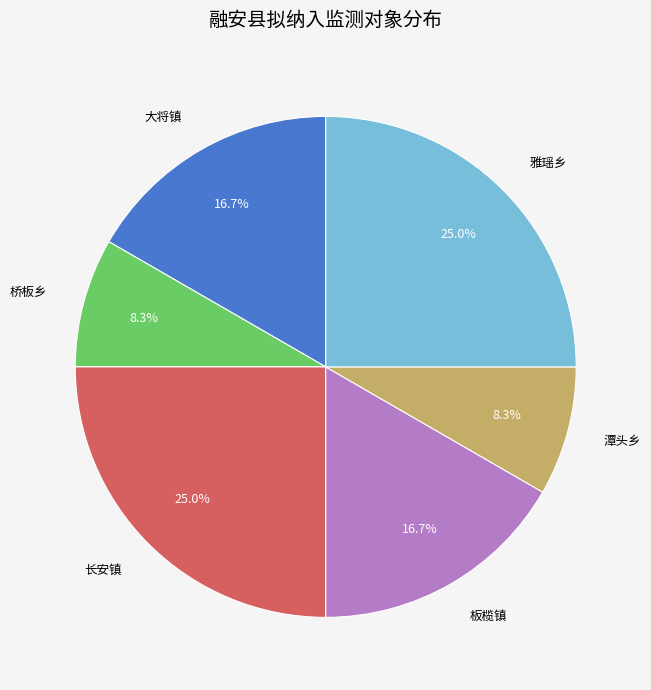

Does 桥板乡 account for over 50% of the chart?

No